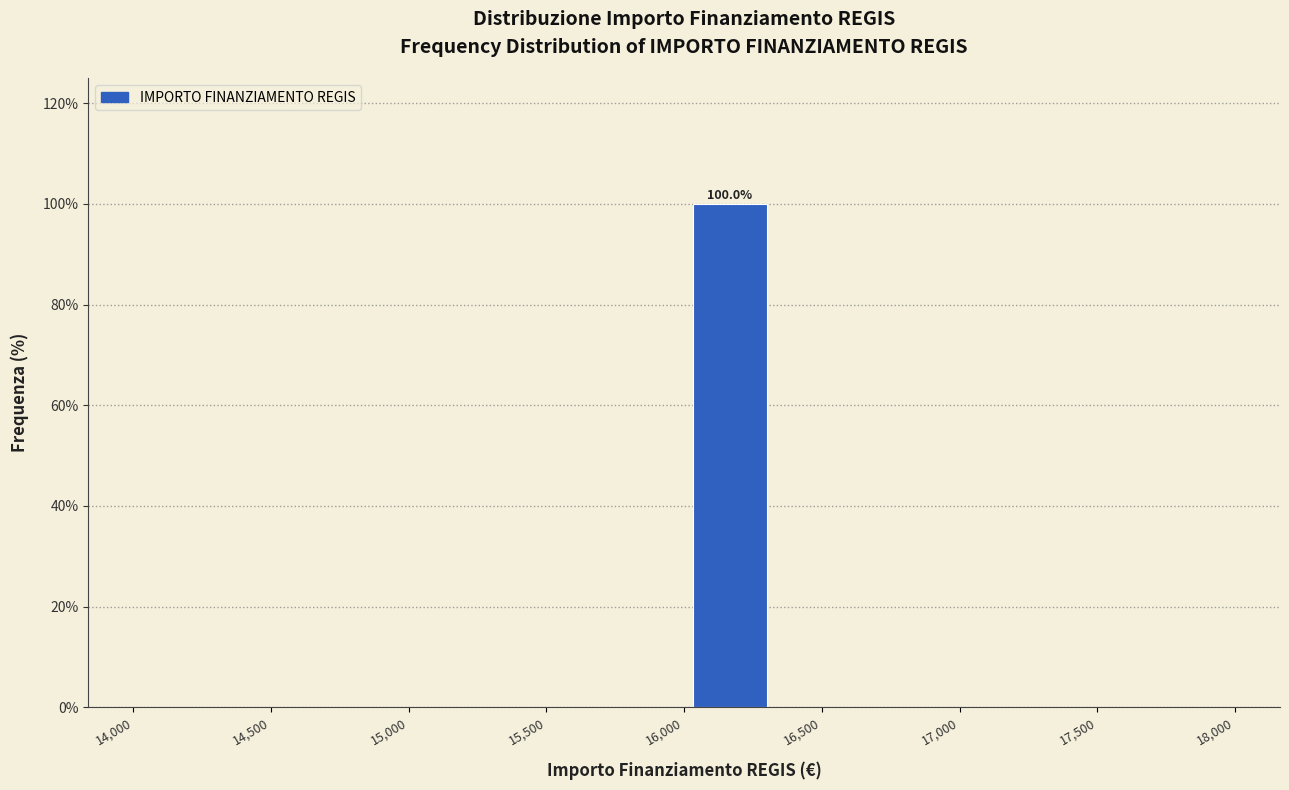

Over which range of the x-axis is the bar tallest?

16000 to 16350